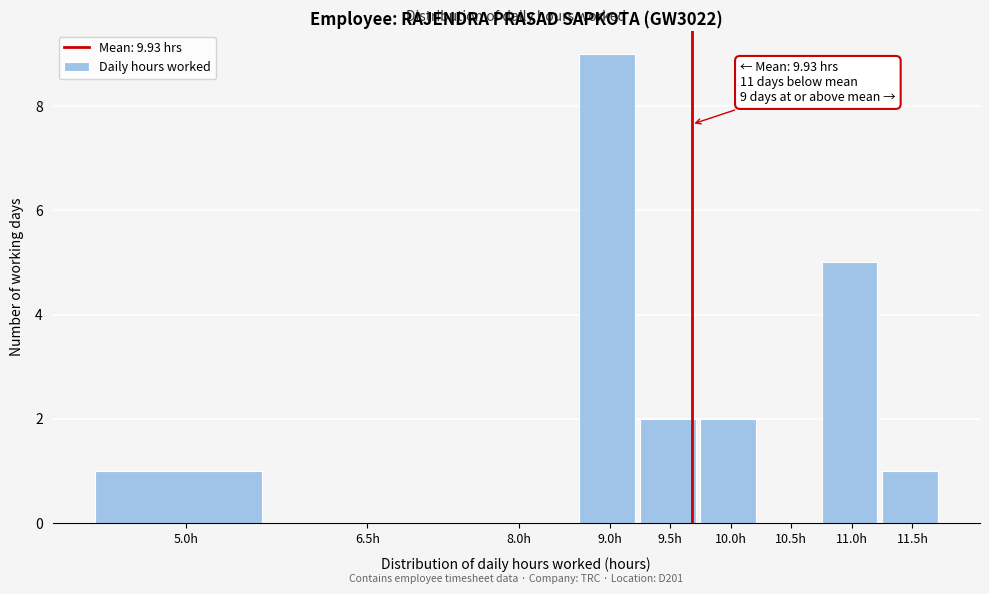

Reading right to left, list all the values displayed in this chart.

11.5h=1	11.0h=5	10.5h=0	10.0h=2	9.5h=2	9.0h=9	8.0h=0	6.5h=0	5.0h=1